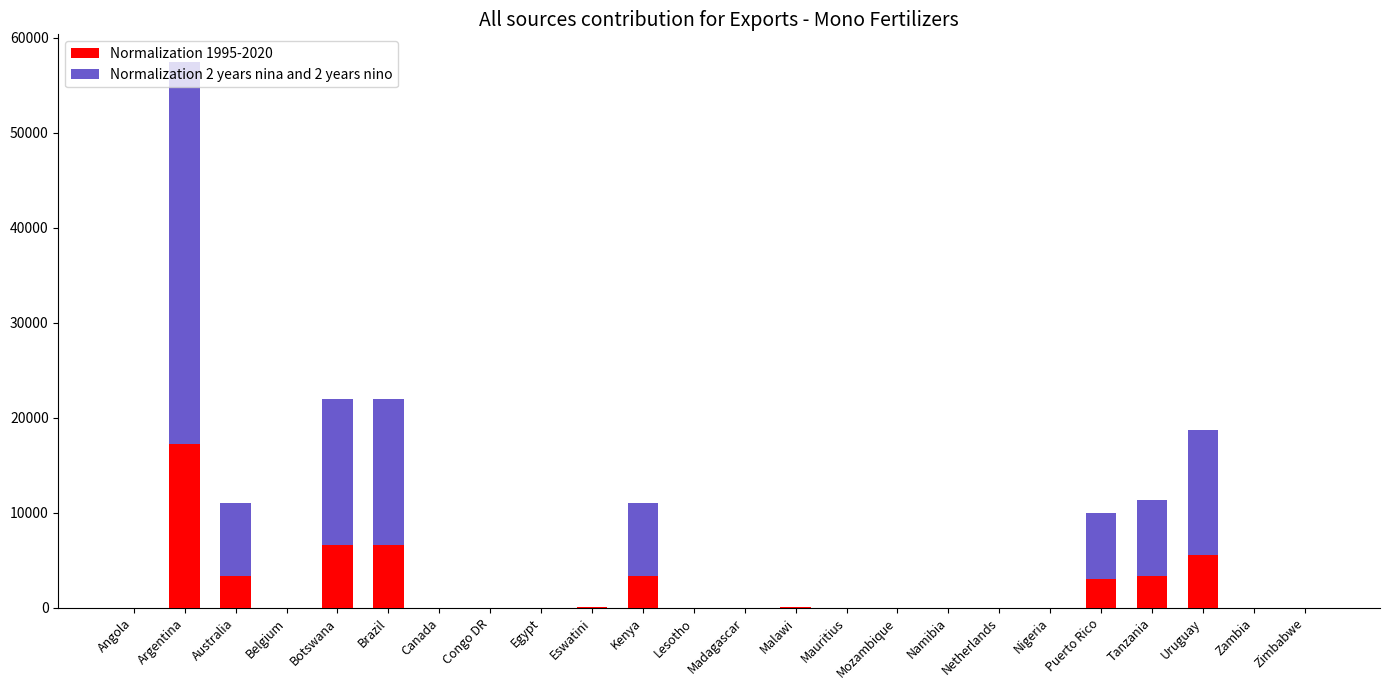

Is it true that Normalization 1995-2020 equals 0 at Mozambique?

True